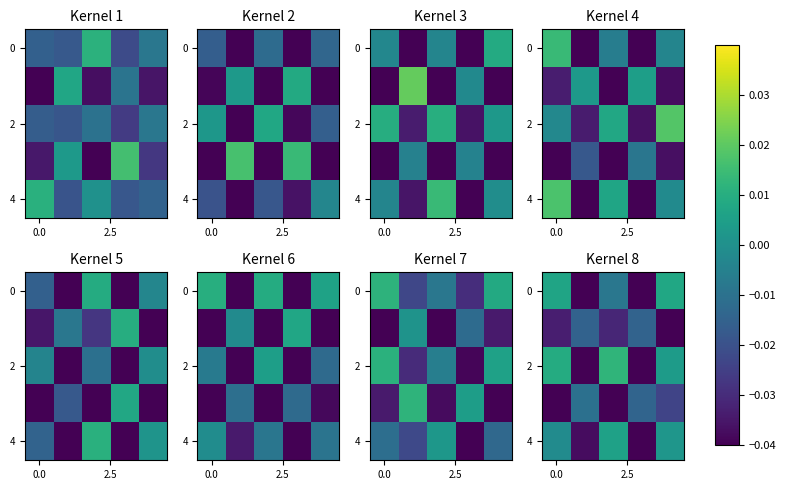

At which category is the sum across all series the highest?

4